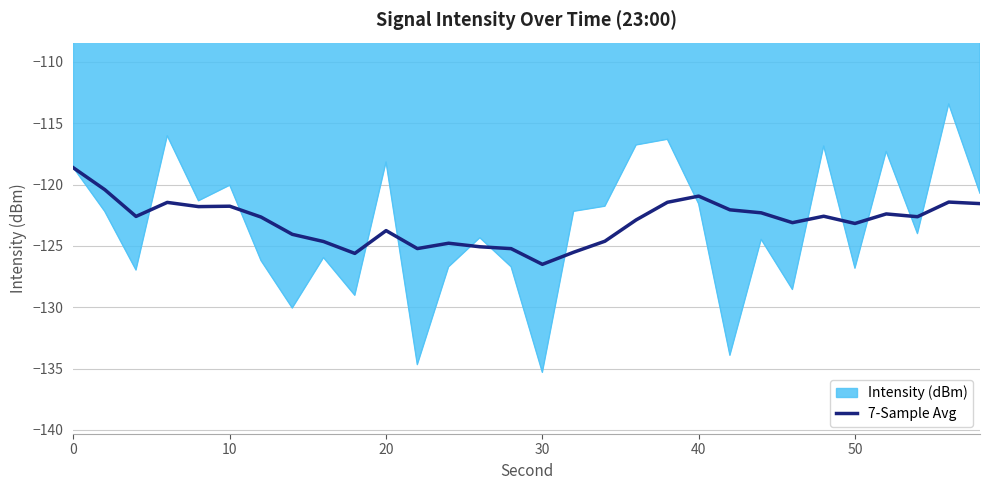

Which series has the widest spread of values?

Intensity (dBm)